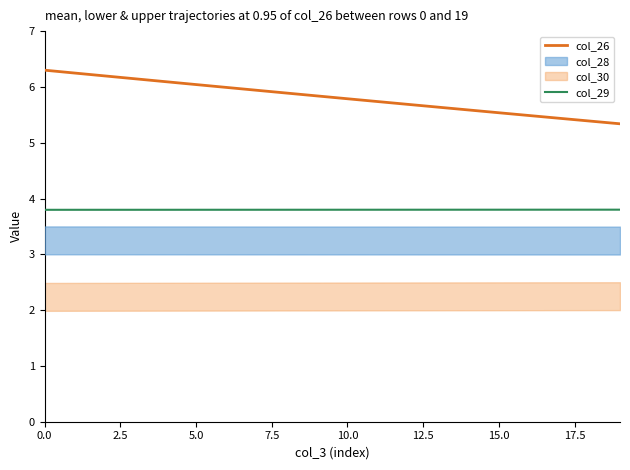

What is the label of the 6th point from the right?

14